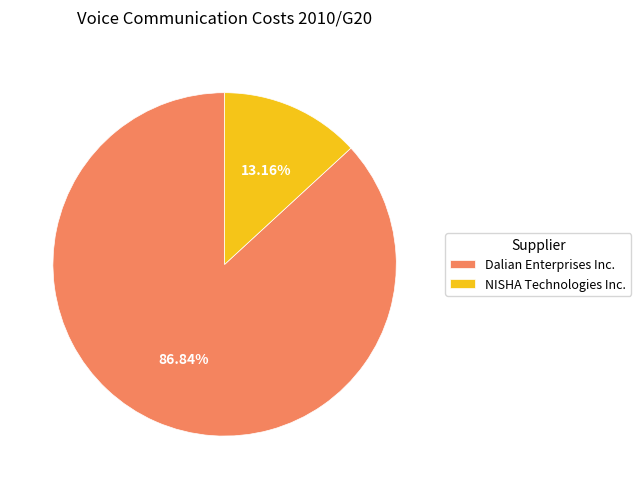

Rank the categories by value from highest to lowest.

Dalian Enterprises Inc., NISHA Technologies Inc.